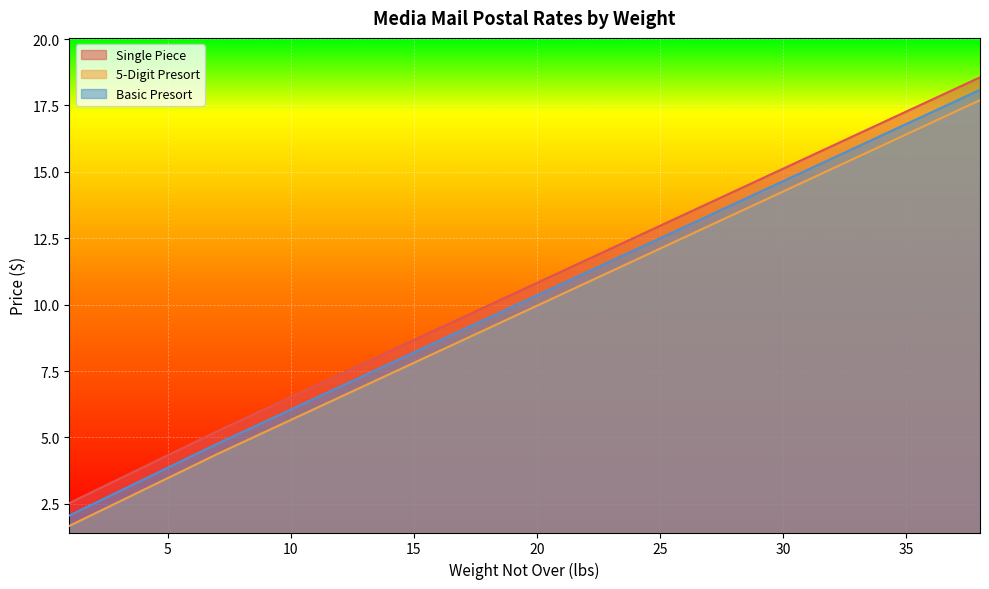

Rank the series by their average value, from highest to lowest.

Single Piece, Basic Presort, 5-Digit Presort